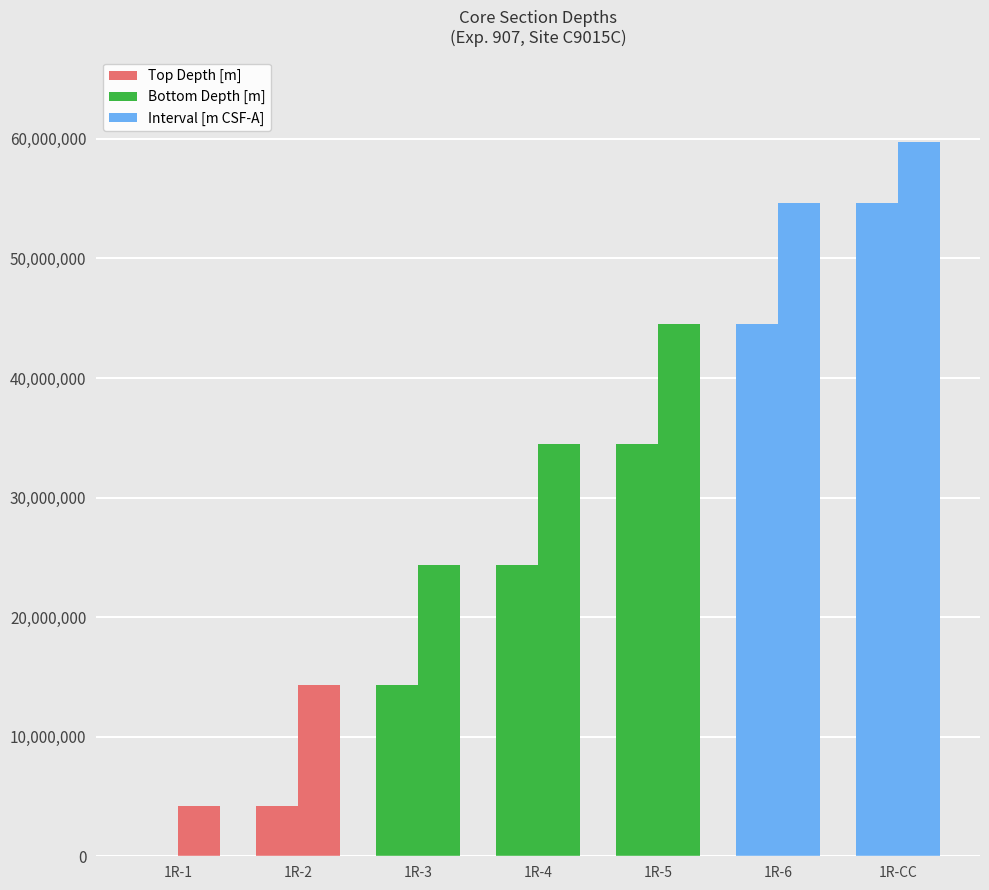

How many groups of bars are there?

7